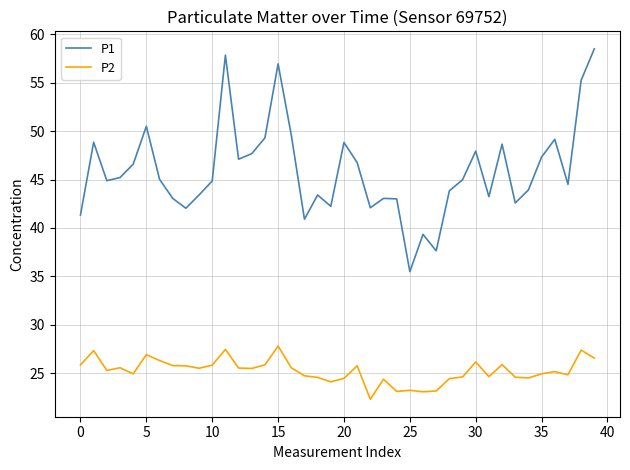

What is the maximum value for P2?

27.8